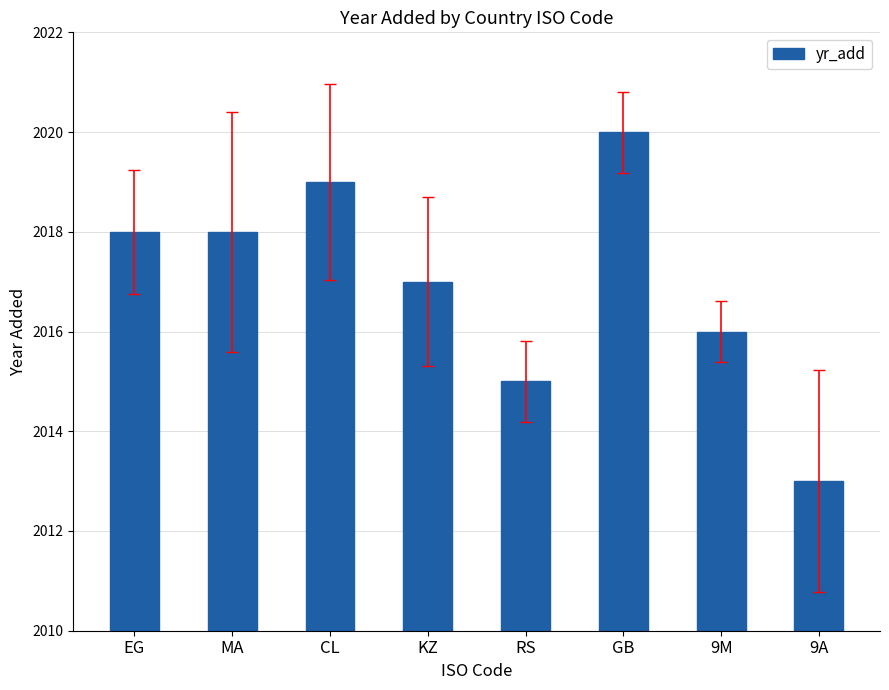

How many categories are shown in the chart?

8